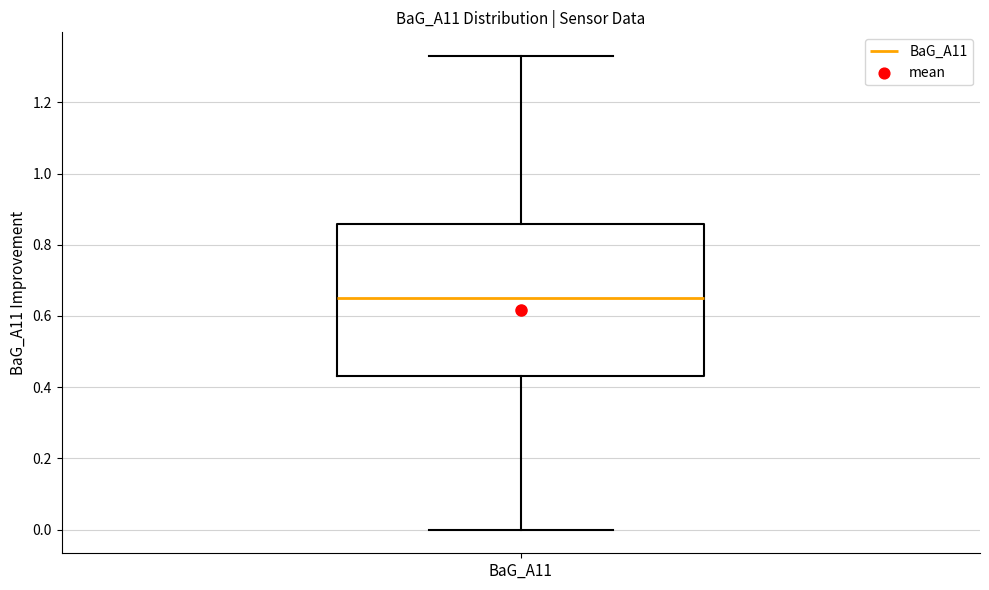

Transcribe this box plot: give where the median line is, the range the box spans, and where the two whiskers end, as read against the y-axis. The values are not printed on the chart, so give them approximately, as read against the axis.

median 0.66, box 0.44 to 0.86, whiskers 0.00 to 1.34